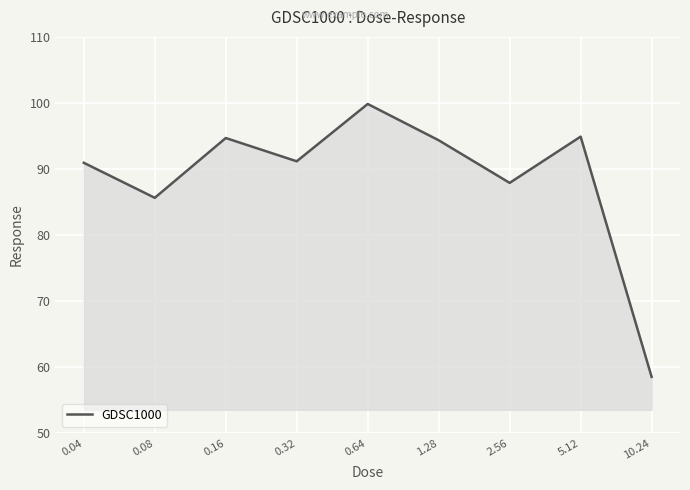

What is the minimum value shown in the chart?

58.5